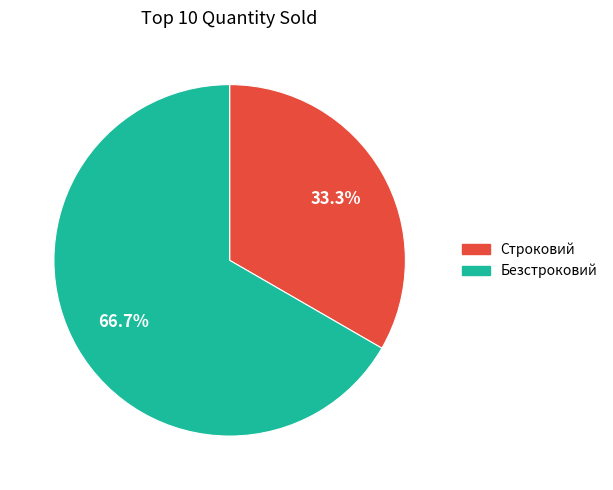

The Безстроковий slice represents 74% of the pie. True or false?

False